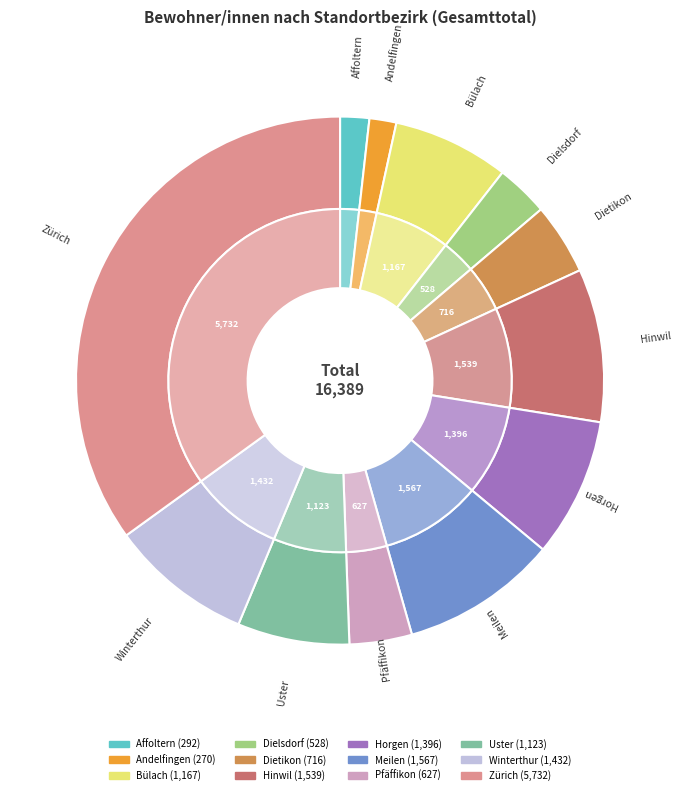

To the nearest percent, what portion does Pfäffikon represent?

4%